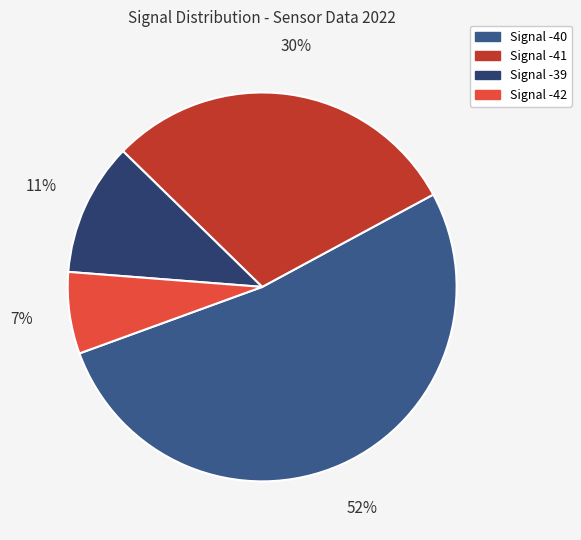

Is there any slice that represents more than half of the pie?

Yes